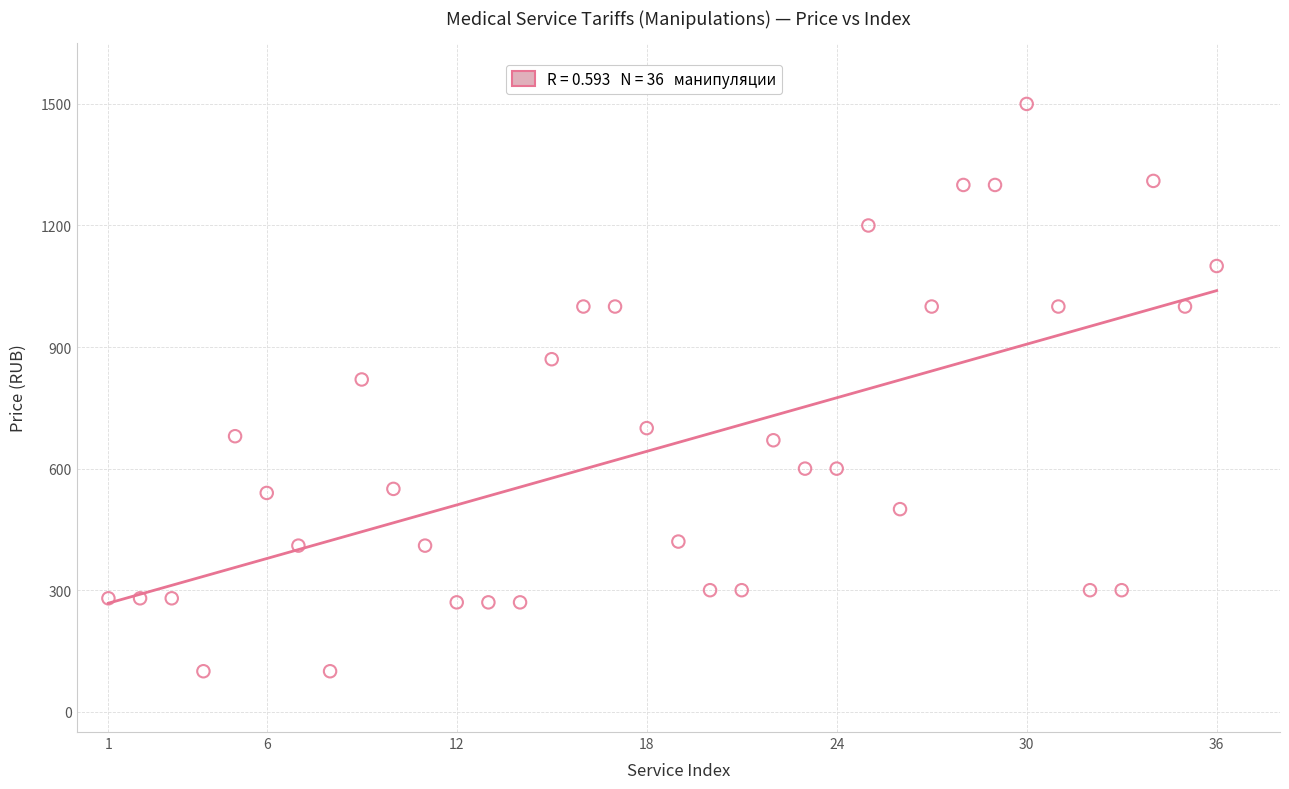

What is the range of Y values (max minus min)?

1400